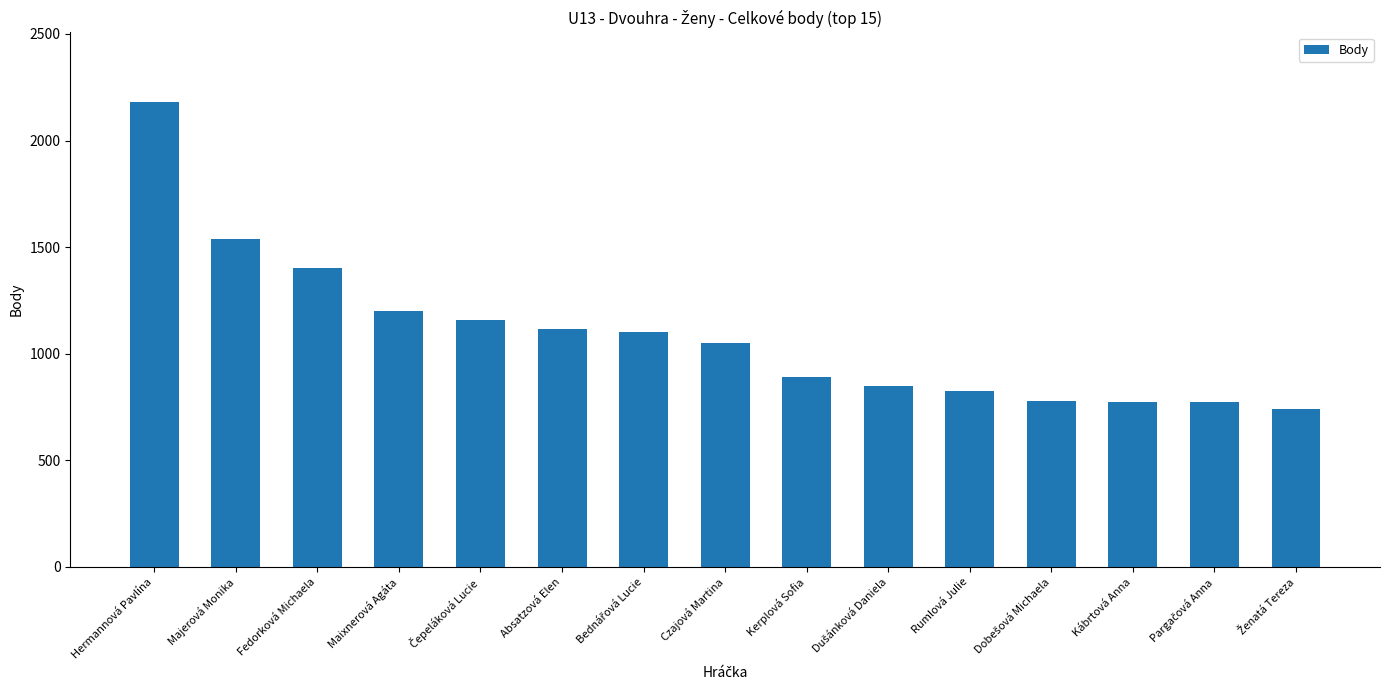

What is the difference between the maximum and minimum values?

1440